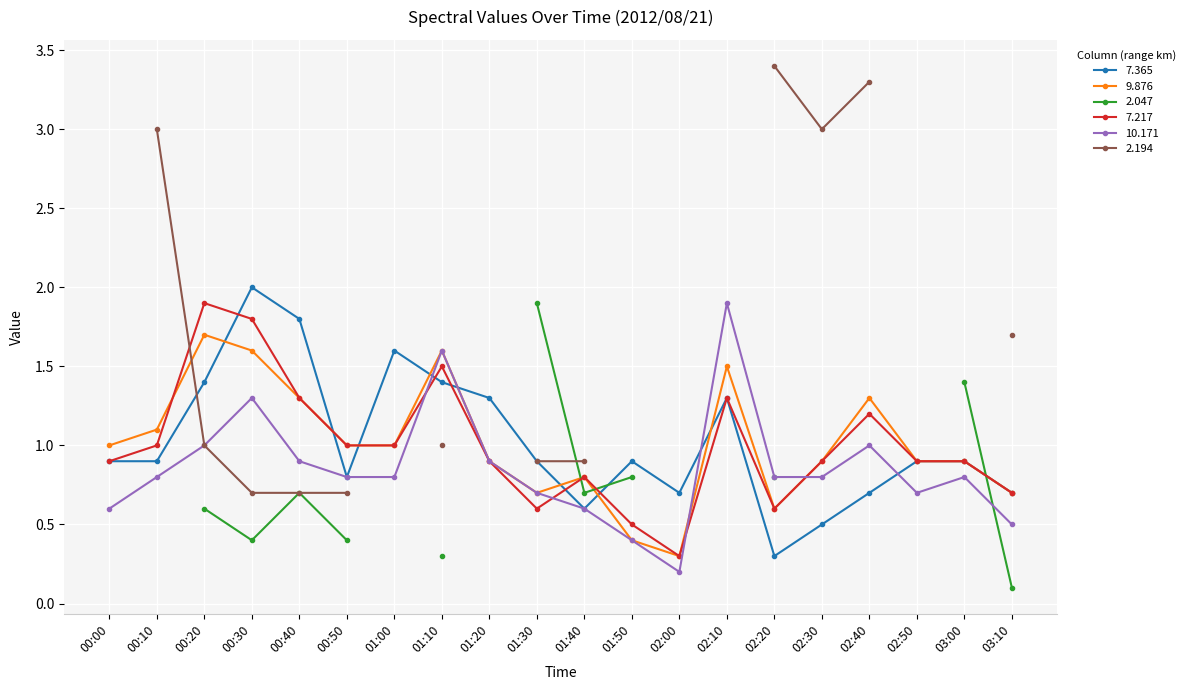

Which category has the lowest value in the 9.876 series?

02:00